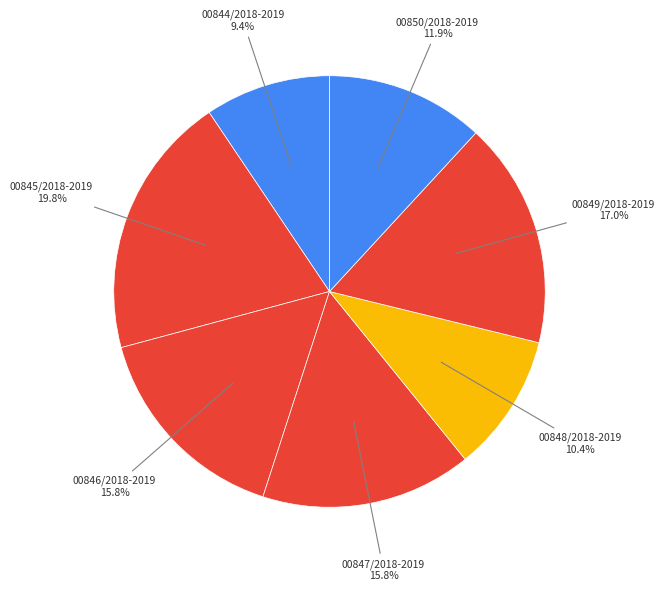

Which slice is the smallest?

00844/2018-2019